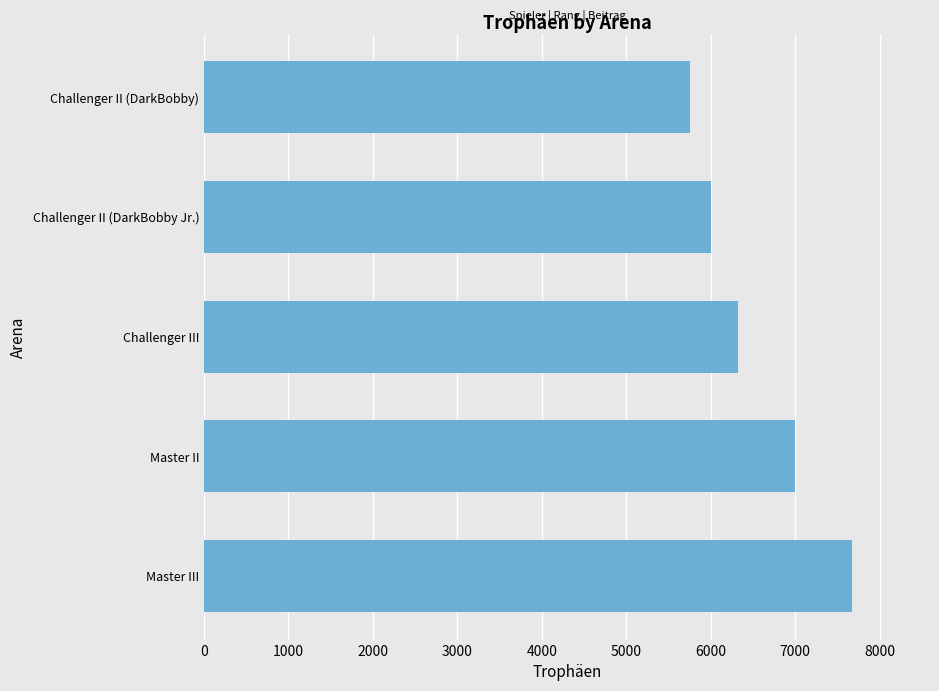

What is the approximate value at Challenger II (DarkBobby)?

5754